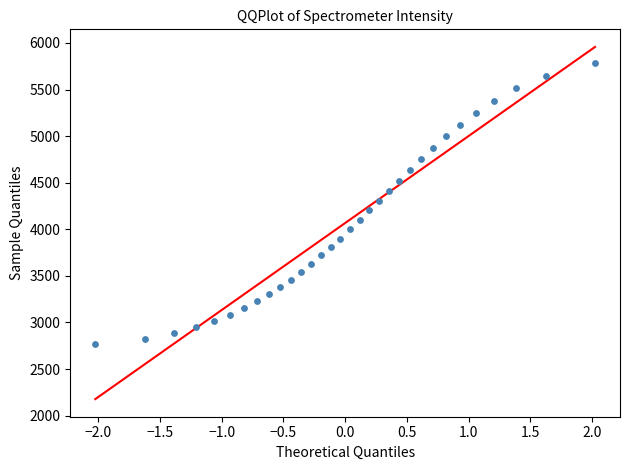

What is the range of Y values (max minus min)?

3021.3